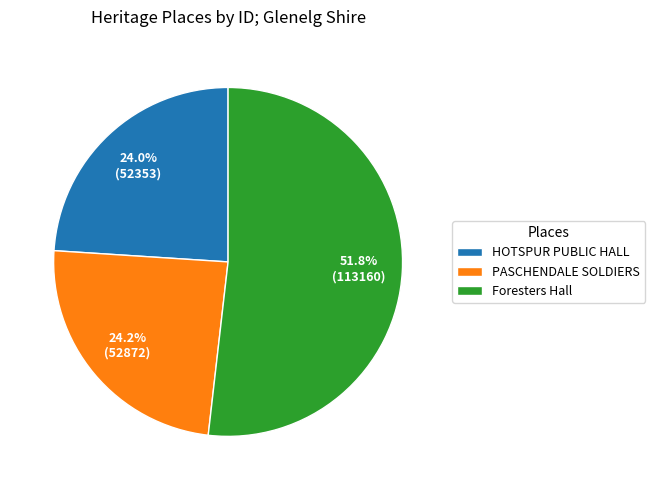

Do PASCHENDALE SOLDIERS and HOTSPUR PUBLIC HALL together represent more than half of the pie?

No